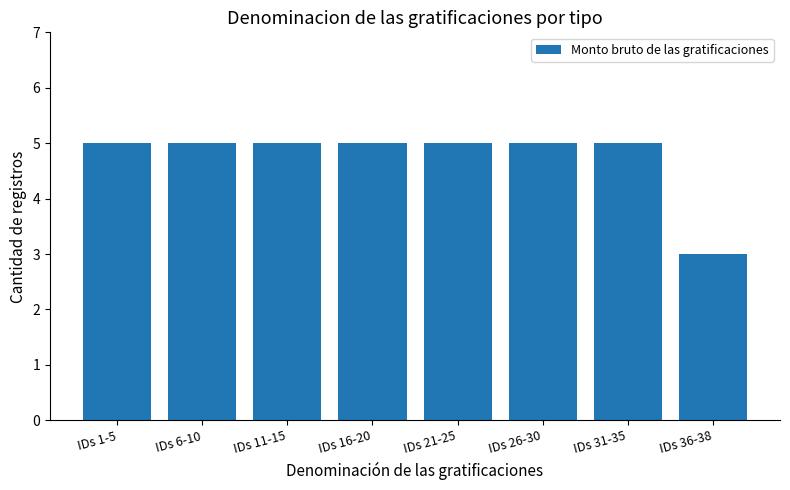

How many categories are shown in the chart?

8